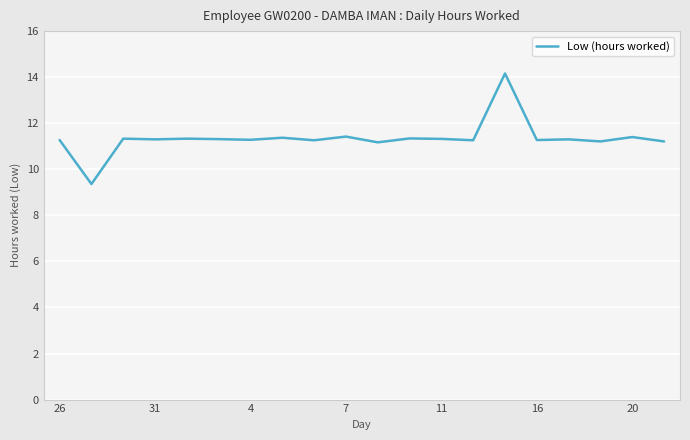

What is the maximum value shown in the chart?

14.2